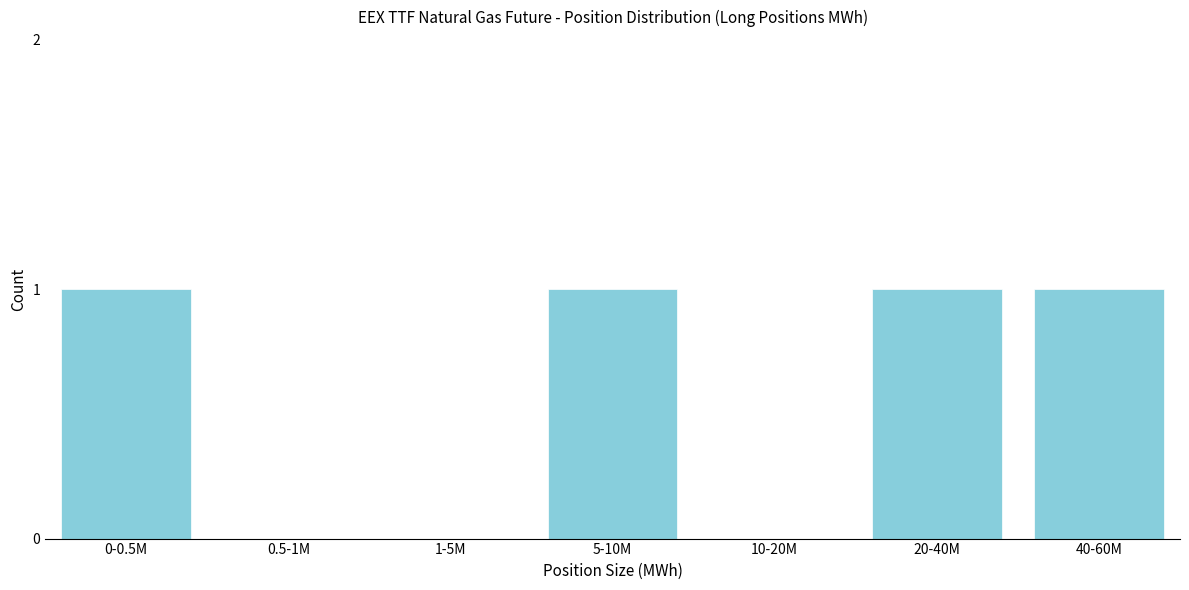

Reading right to left, transcribe all the data shown in this chart.

40-60M=1	20-40M=1	10-20M=0	5-10M=1	1-5M=0	0.5-1M=0	0-0.5M=1